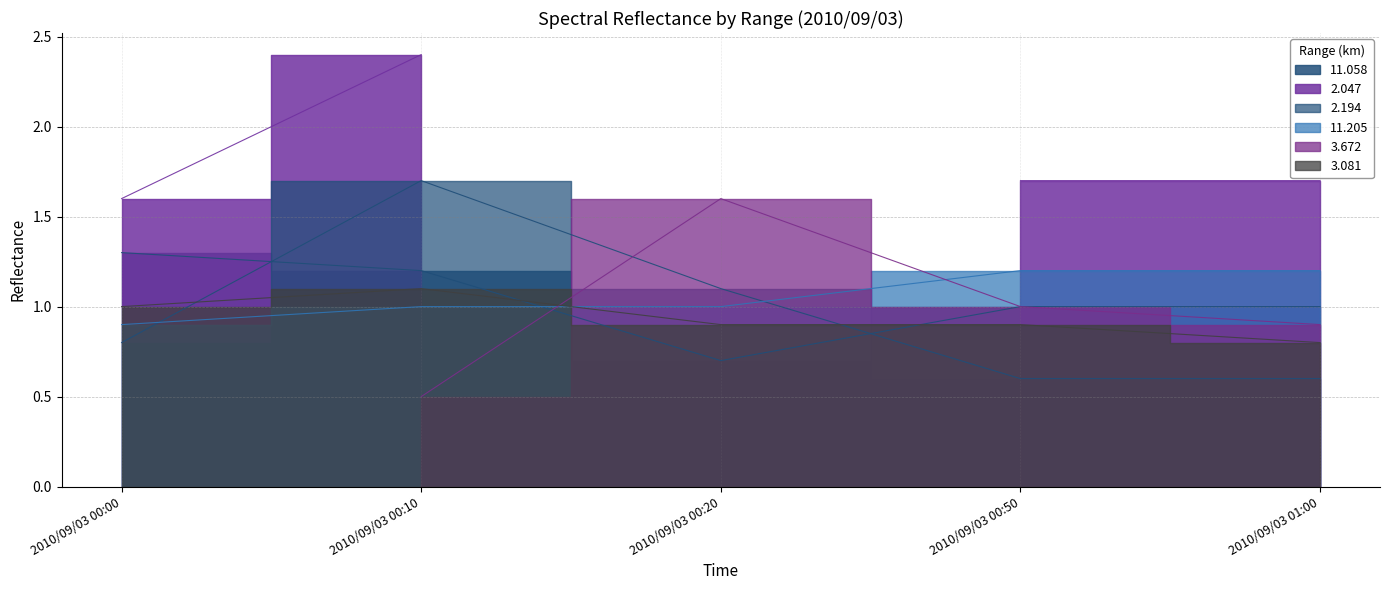

Between which two adjacent categories do 11.205 and 3.081 first intersect?

2010/09/03 00:10 and 2010/09/03 00:20